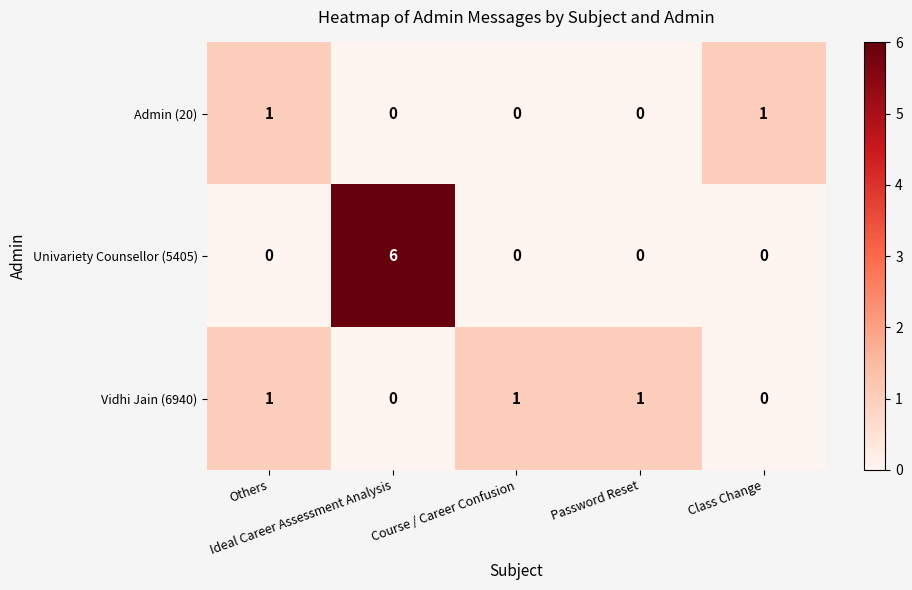

List the series in order of their overall mean, highest first.

Univariety Counsellor (5405), Vidhi Jain (6940), Admin (20)